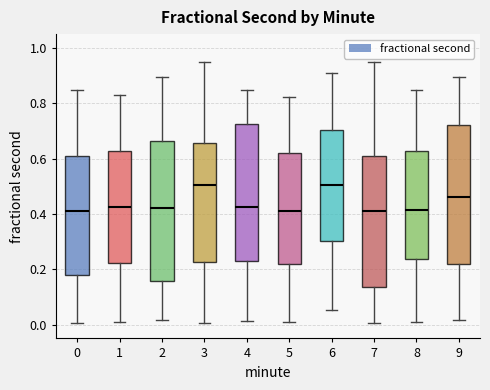

Reading left to right, transcribe this box plot: for each box, give where its median line is, the range the box spans, and where its two whiskers end, as read against the y-axis. The values are not printed on the chart, so give them approximately, as read against the axis.

0: median 0.40, box 0.18 to 0.62, whiskers 0.00 to 0.84
1: median 0.42, box 0.22 to 0.62, whiskers 0.00 to 0.82
2: median 0.42, box 0.16 to 0.66, whiskers 0.02 to 0.90
3: median 0.50, box 0.22 to 0.66, whiskers 0.00 to 0.94
4: median 0.42, box 0.22 to 0.72, whiskers 0.02 to 0.84
5: median 0.42, box 0.22 to 0.62, whiskers 0.00 to 0.82
6: median 0.50, box 0.30 to 0.70, whiskers 0.06 to 0.92
7: median 0.40, box 0.14 to 0.62, whiskers 0.00 to 0.94
8: median 0.42, box 0.24 to 0.62, whiskers 0.00 to 0.84
9: median 0.46, box 0.22 to 0.72, whiskers 0.02 to 0.90